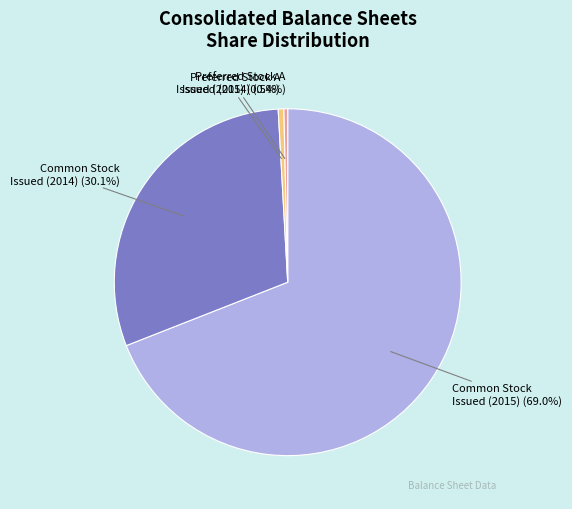

Is there any slice that represents more than half of the pie?

Yes